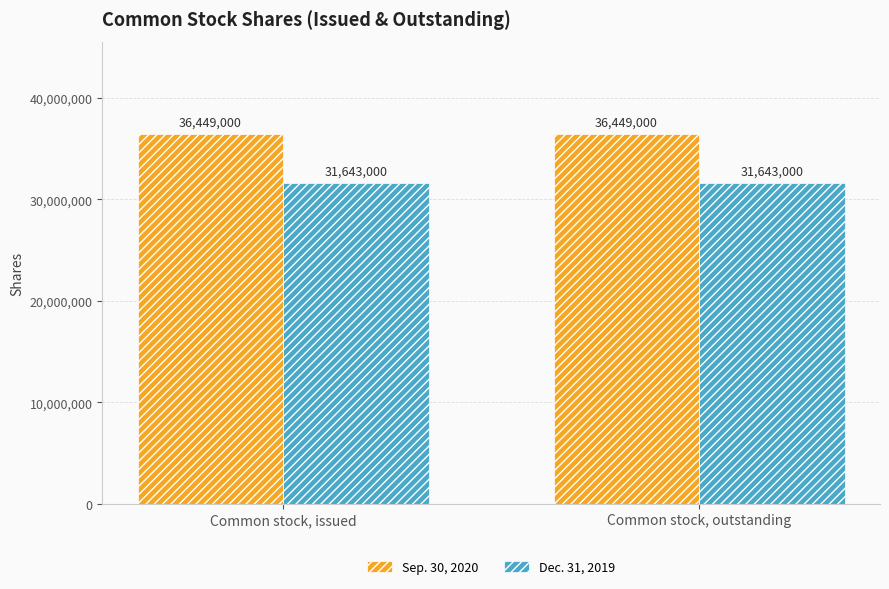

What is the total value across all series at Common stock, issued?

68092000